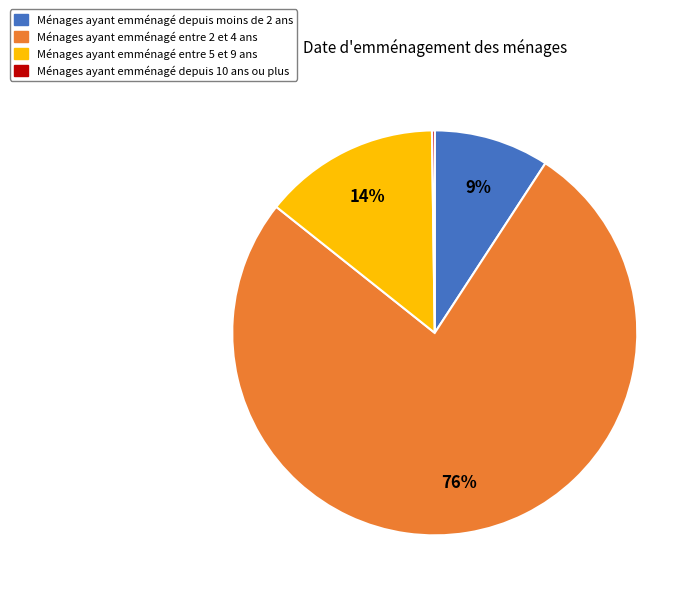

Does any single category account for the majority?

Yes